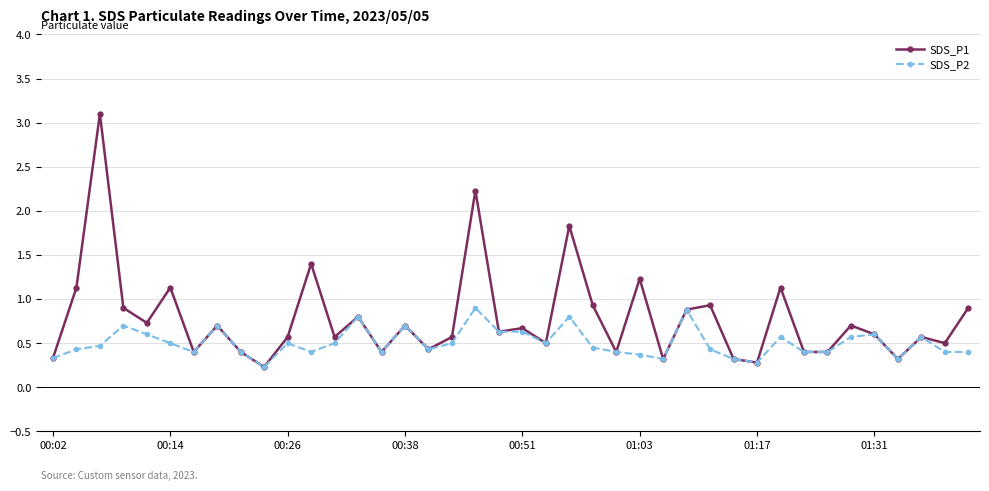

How many lines are shown in the chart?

2